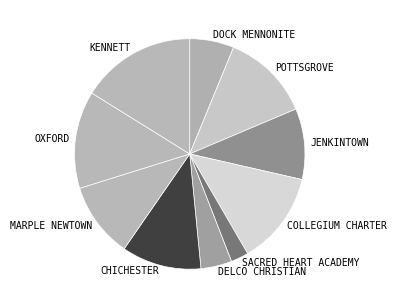

Does any single category account for the majority?

No